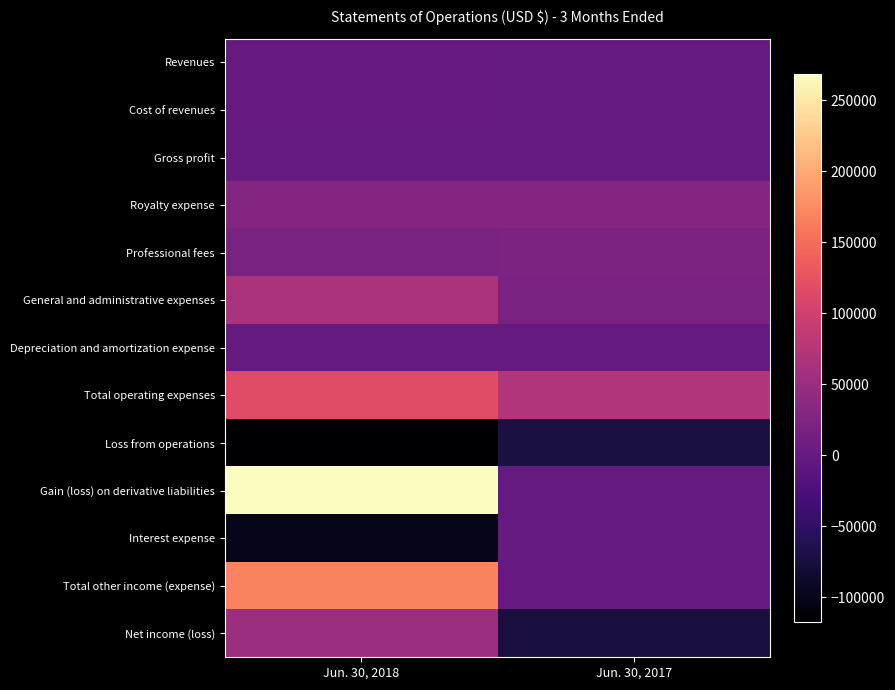

Which series has the largest range (max minus min)?

Gain (loss) on derivative liabilities